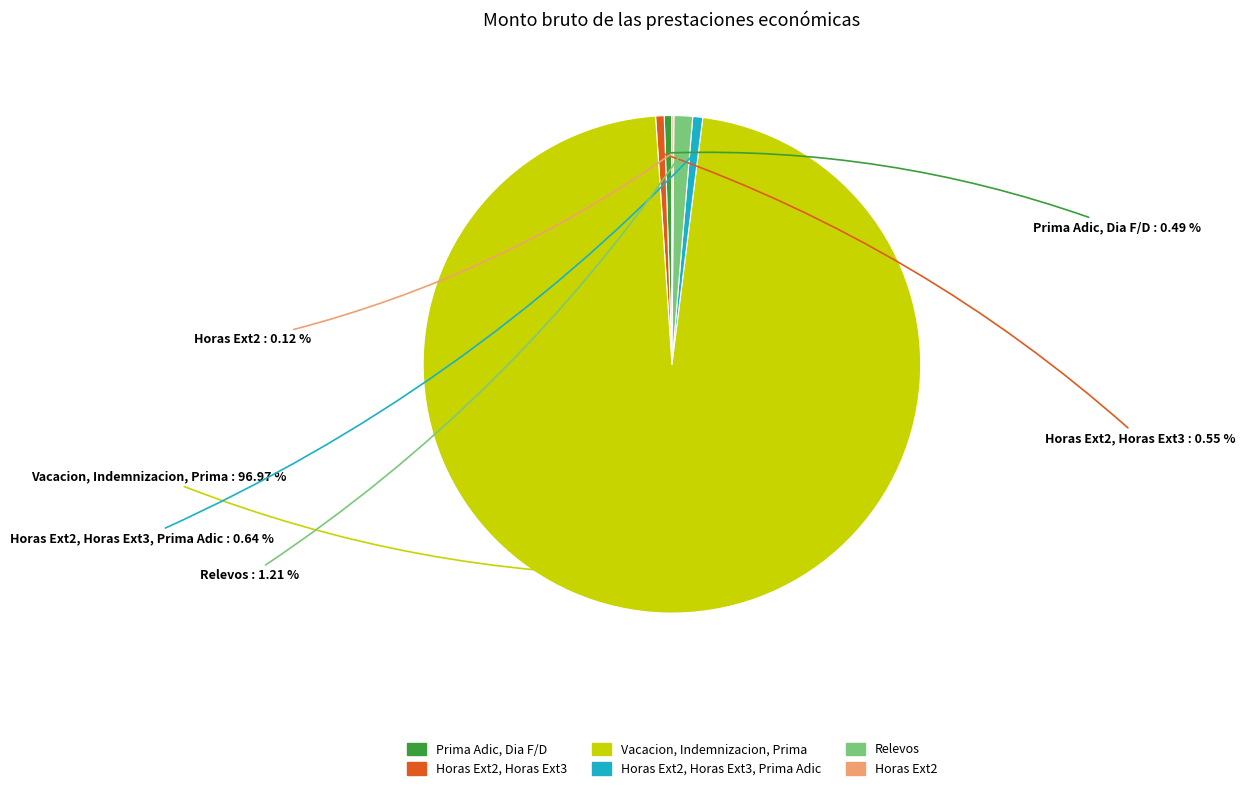

Is there a majority slice in this chart?

Yes